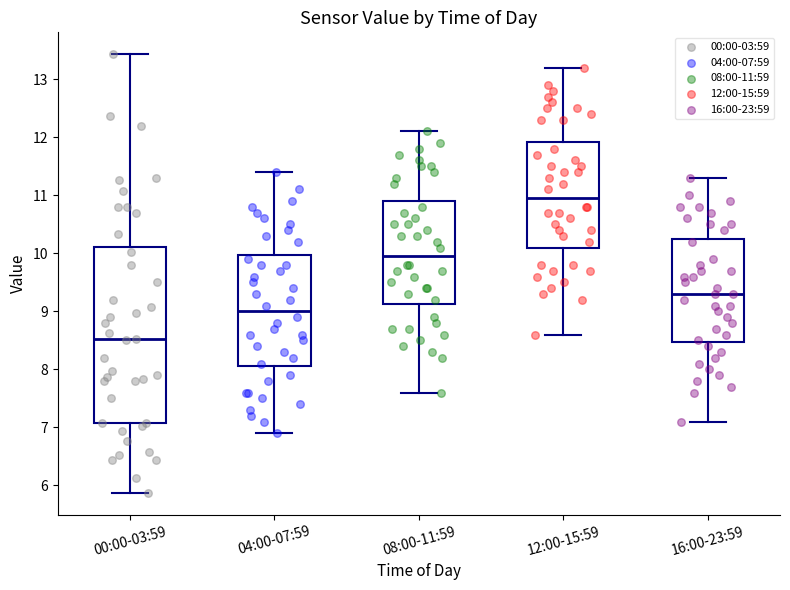

Reading left to right, transcribe this box plot: for each box, give where its median line is, the range the box spans, and where its two whiskers end, as read against the y-axis. The values are not printed on the chart, so give them approximately, as read against the axis.

00:00-03:59: median 8.5, box 7.1 to 10.1, whiskers 5.9 to 13.4
04:00-07:59: median 9.0, box 8.1 to 10.0, whiskers 6.9 to 11.4
08:00-11:59: median 10.0, box 9.1 to 10.9, whiskers 7.6 to 12.1
12:00-15:59: median 11.0, box 10.1 to 11.9, whiskers 8.6 to 13.2
16:00-23:59: median 9.3, box 8.5 to 10.3, whiskers 7.1 to 11.3